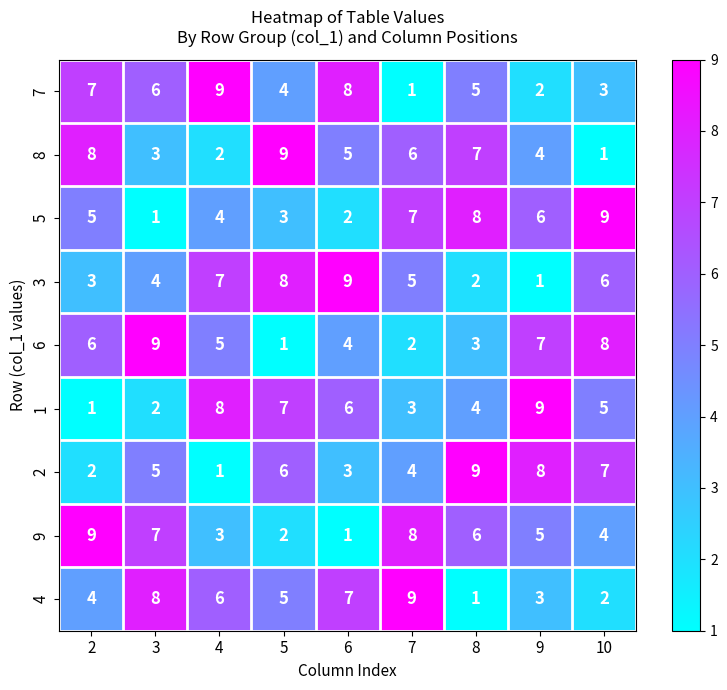

Which category has the highest value in the 1 series?

9